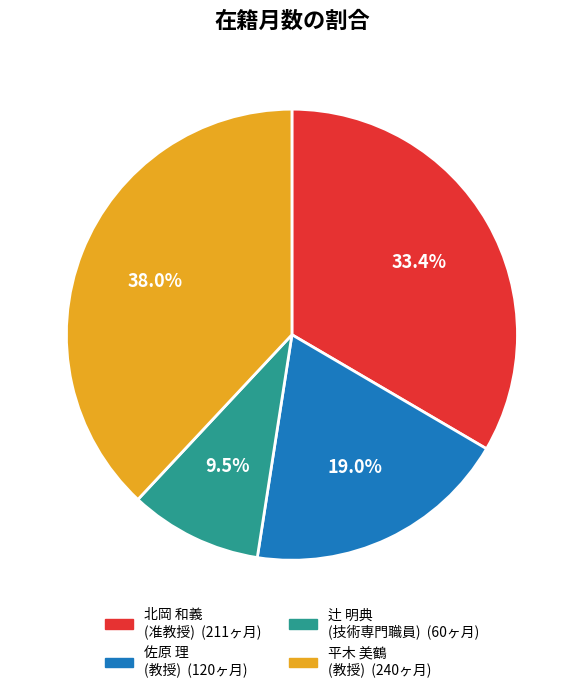

Is there any slice that represents more than half of the pie?

No